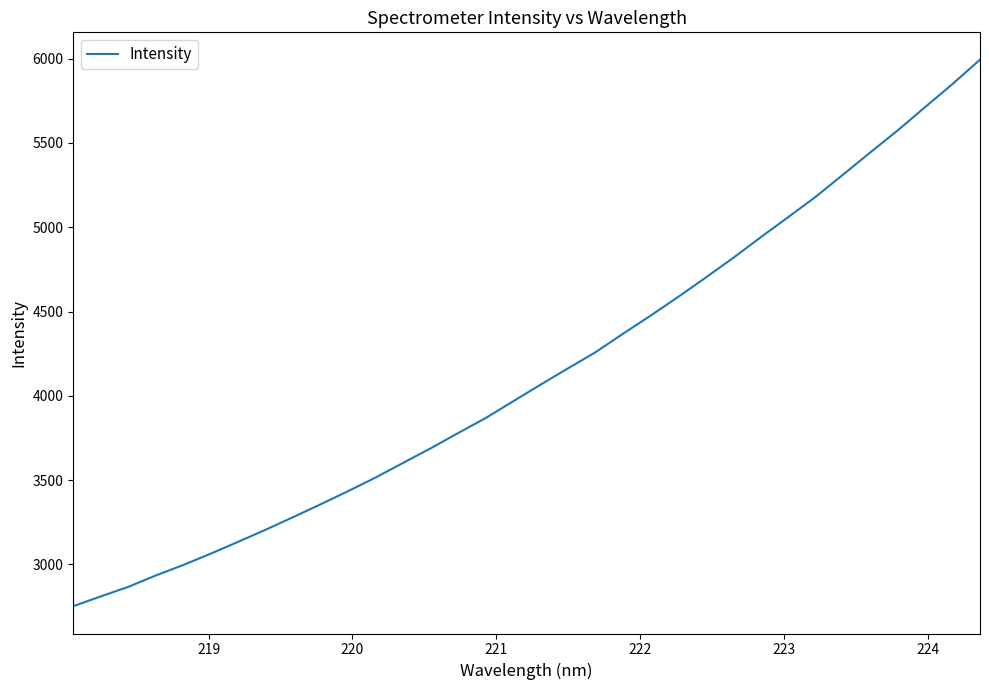

What is the minimum value shown in the chart?

2752.7